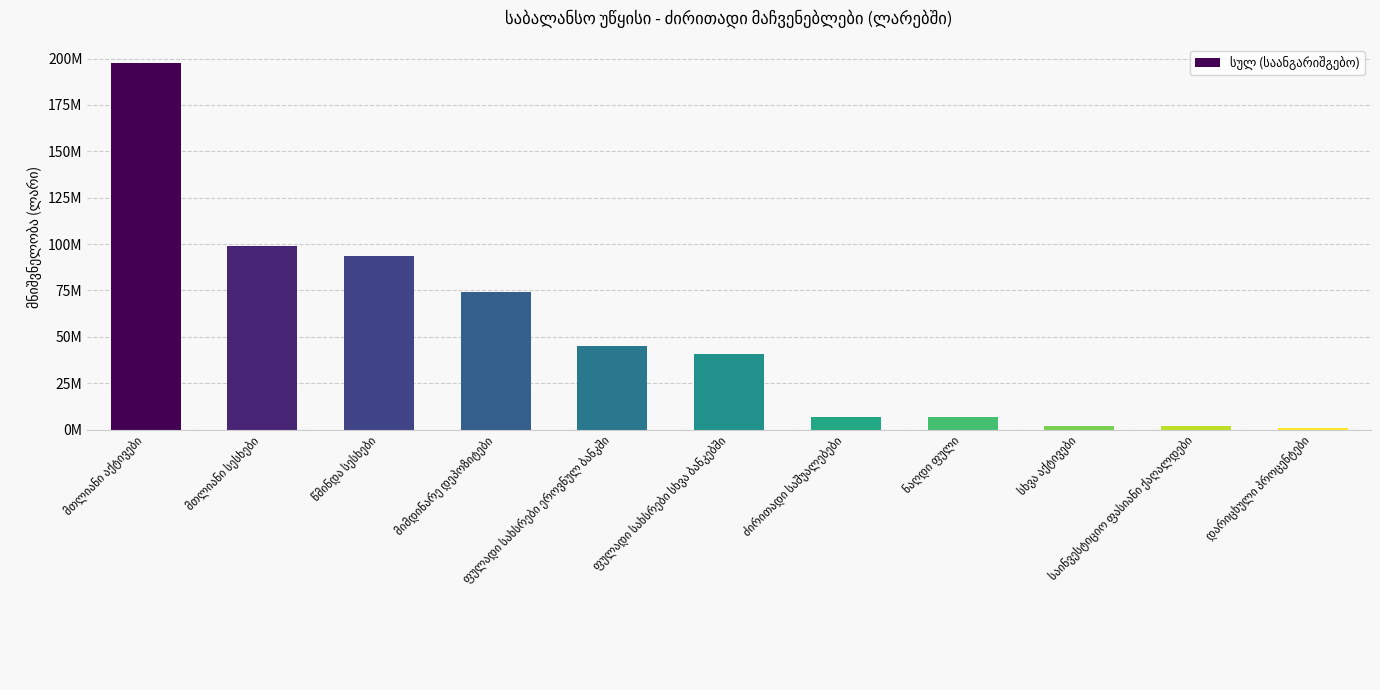

Are the bars horizontal?

No